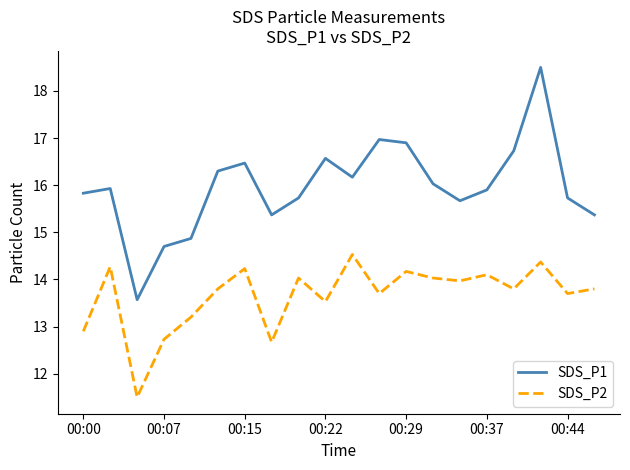

Rank the series by their maximum value, from lowest to highest.

SDS_P2, SDS_P1